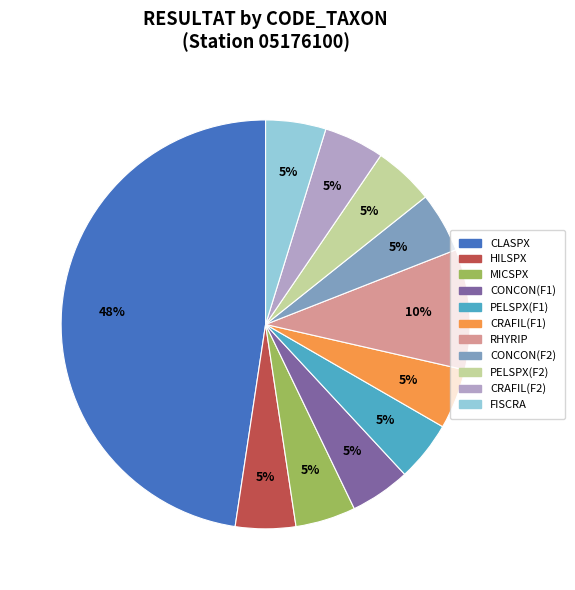

To the nearest percent, what is the average slice percentage?

9%